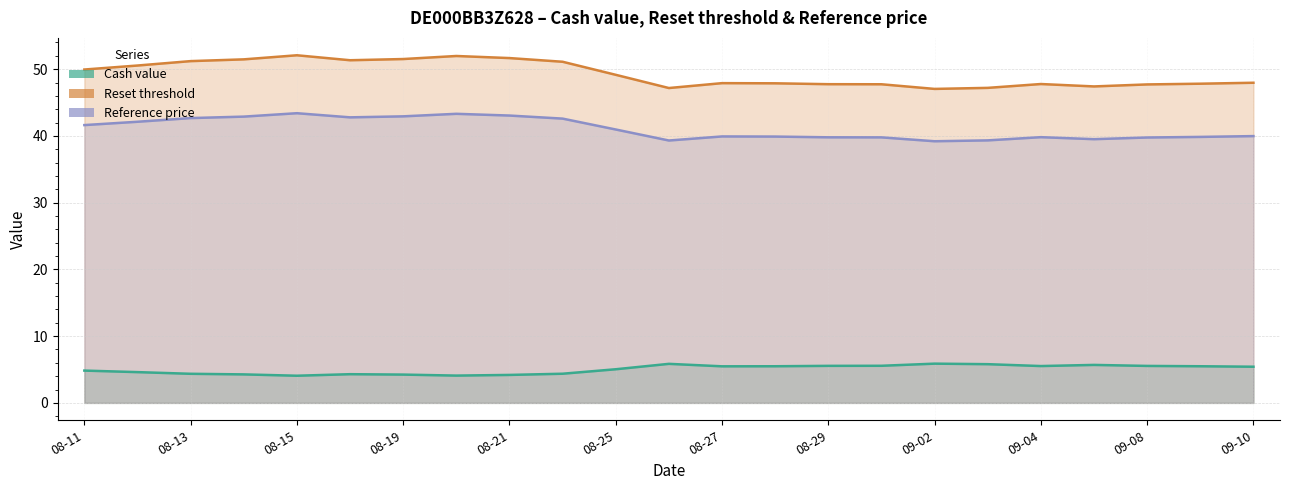

The value of Reference price at 2025-09-05 is 17.9. True or false?

False